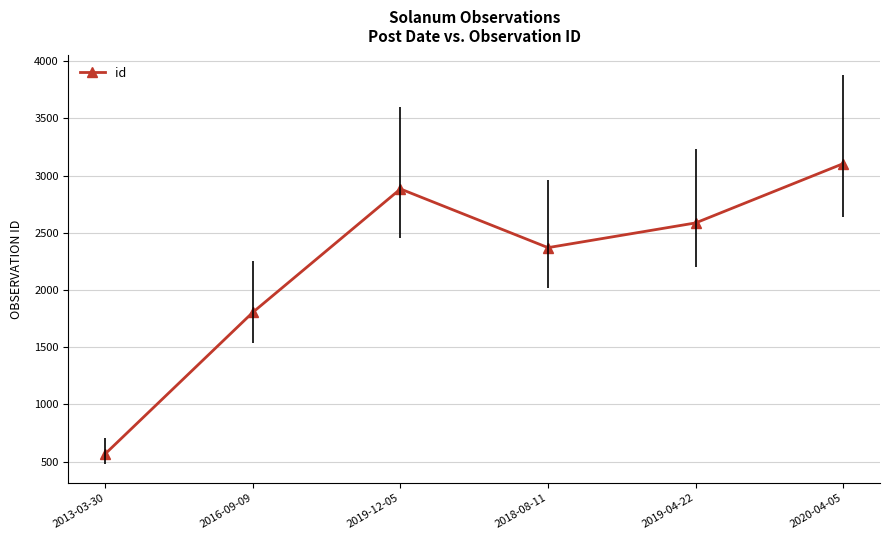

What is the difference between the values at 2020-04-05 and 2018-08-11?

734